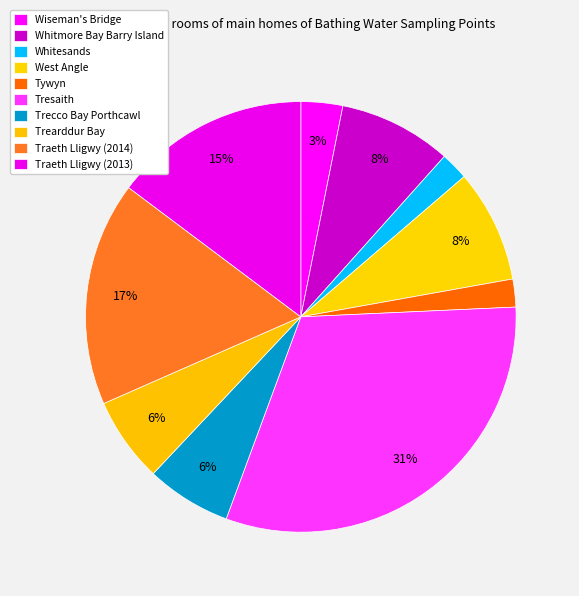

Count the number of slices in the pie.

10